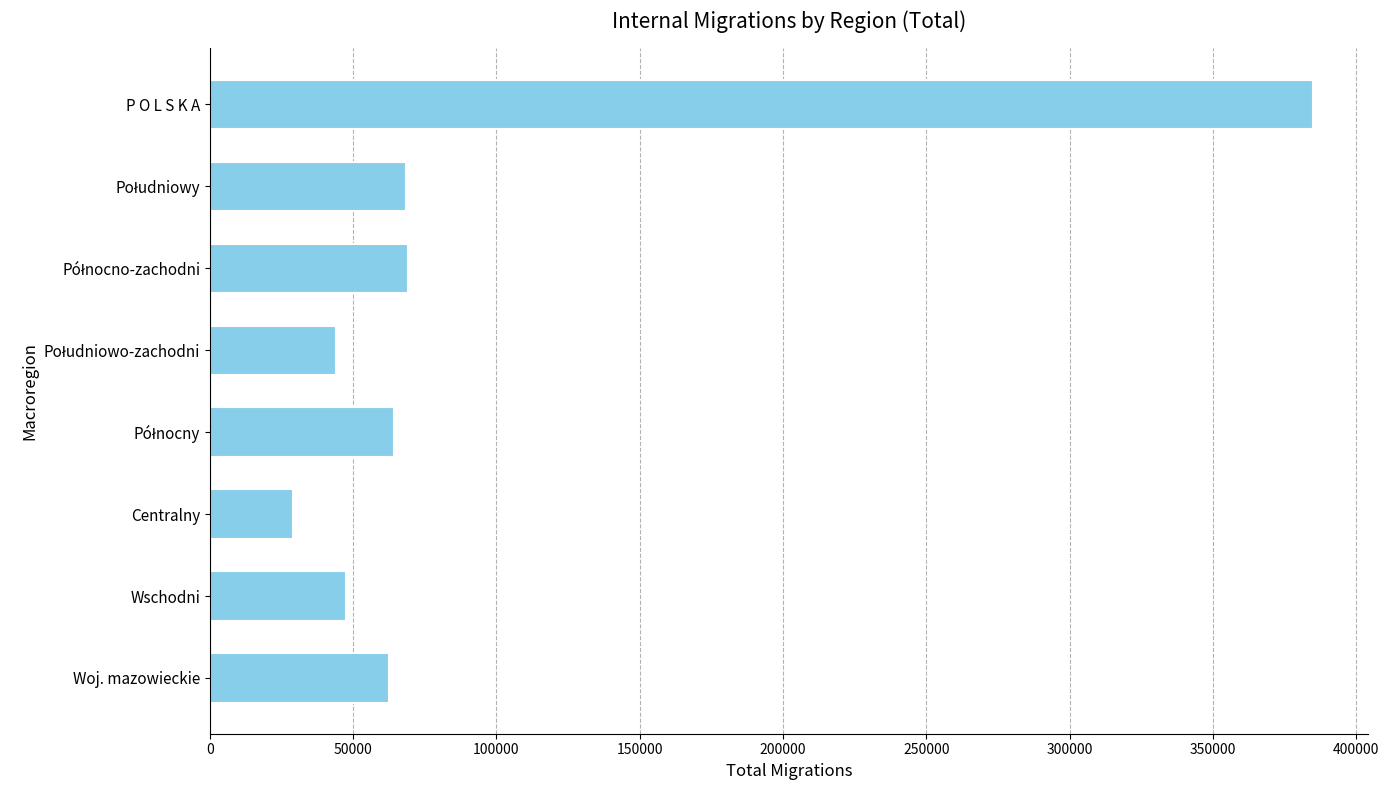

What is the difference between the maximum and second lowest values?

340860